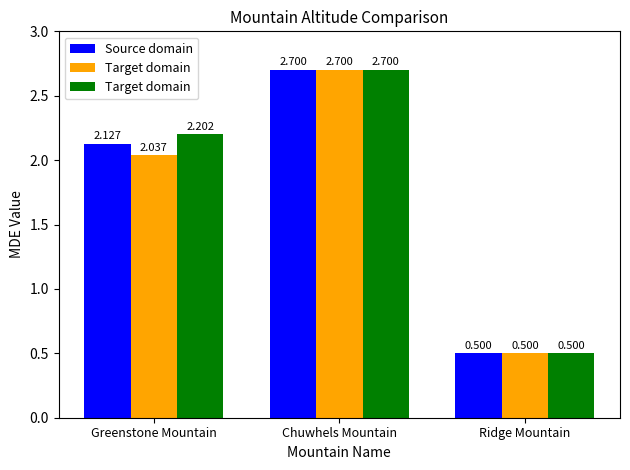

What are all the series names shown in the legend?

Source domain, Target domain